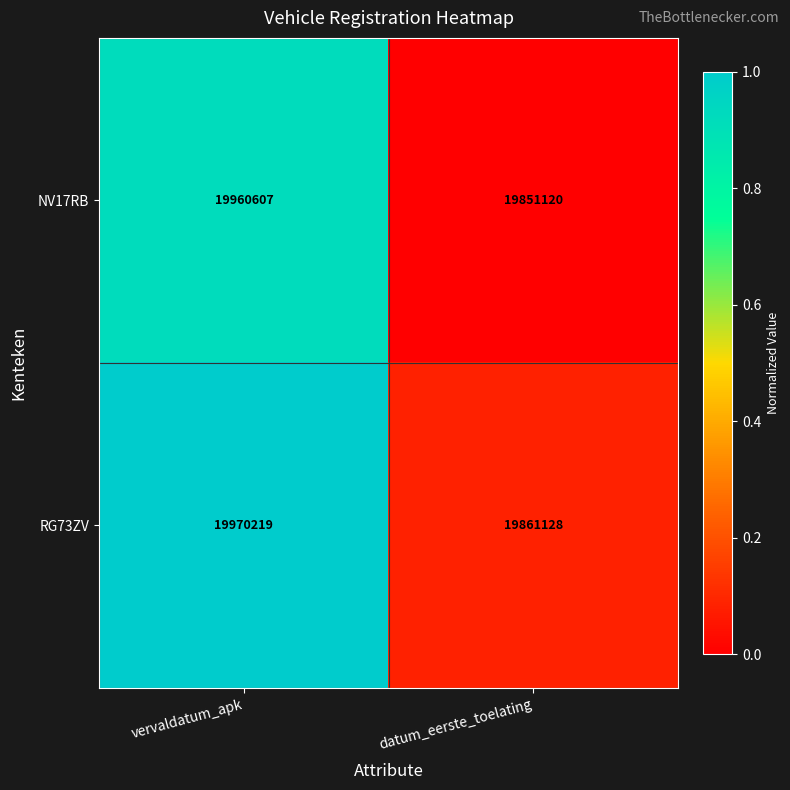

What is the difference between the NV17RB values at vervaldatum_apk and datum_eerste_toelating?

109487